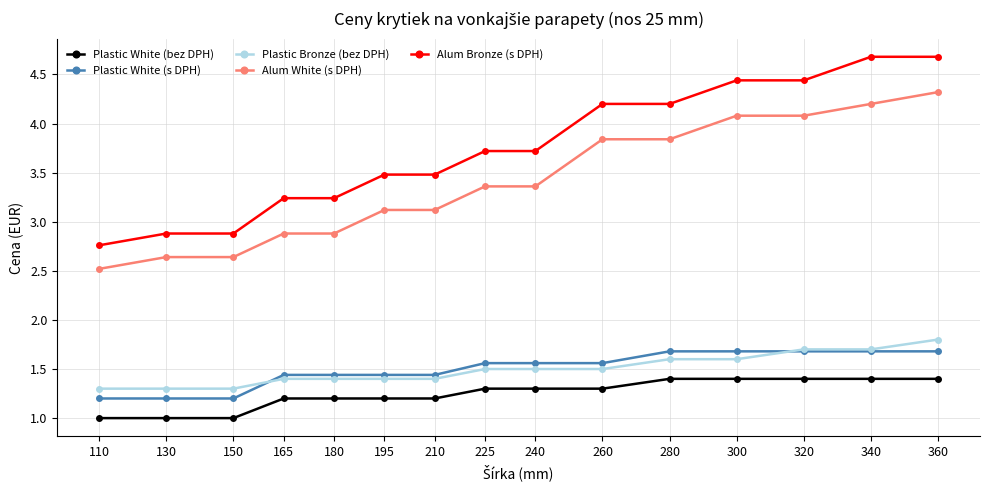

What is the difference between the maximum and minimum values in the Plastic White (s DPH) series?

0.5